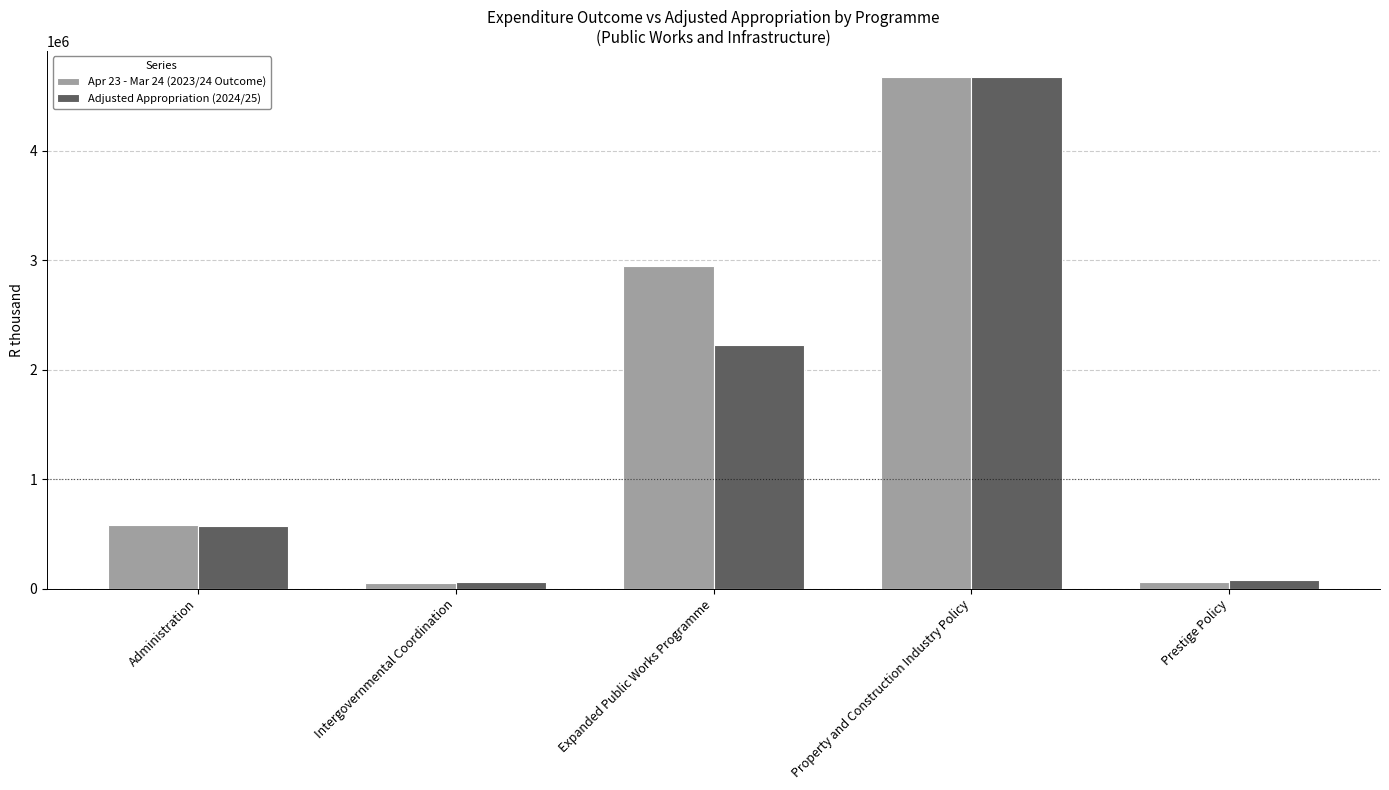

Are the bars horizontal?

No